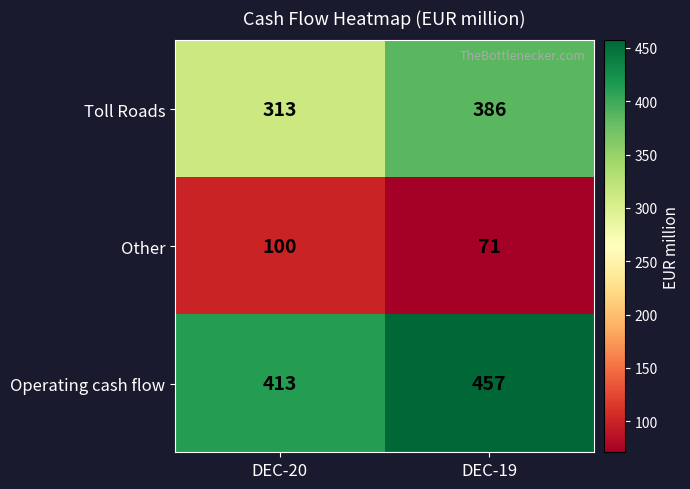

Which series has the largest total across all categories?

Operating cash flow